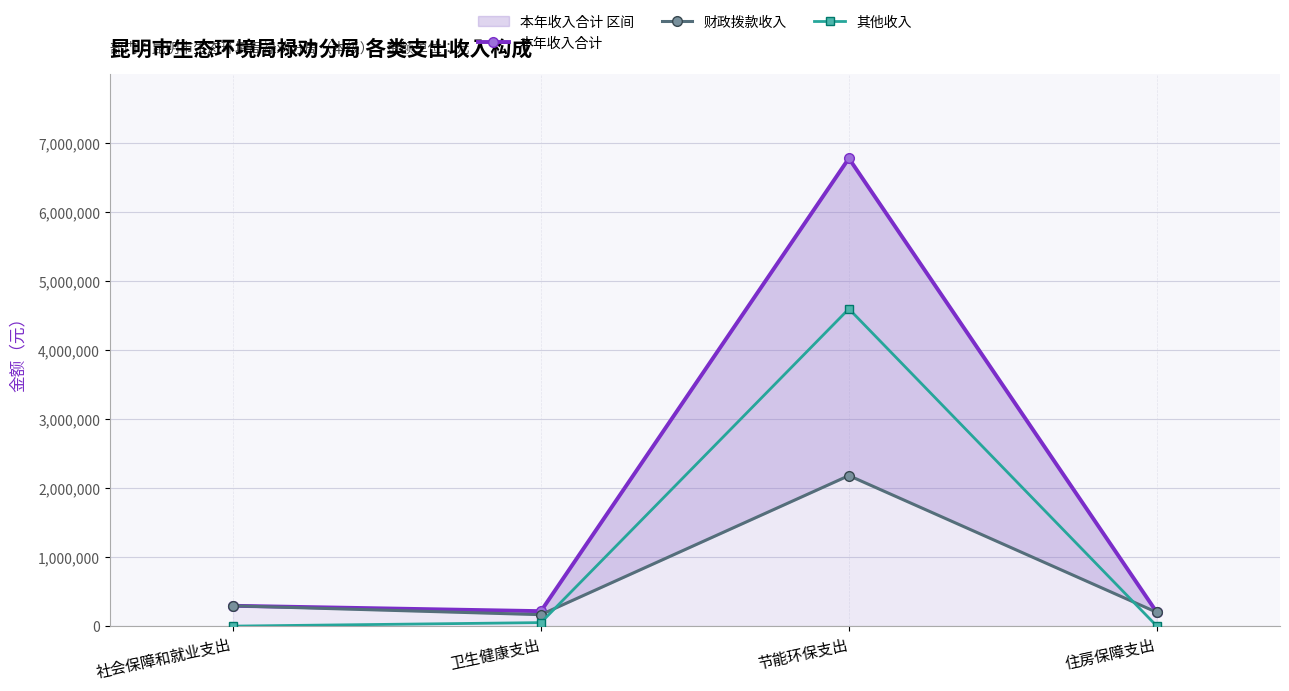

Is it true that 其他收入 equals 1974536.4 at 住房保障支出?

False